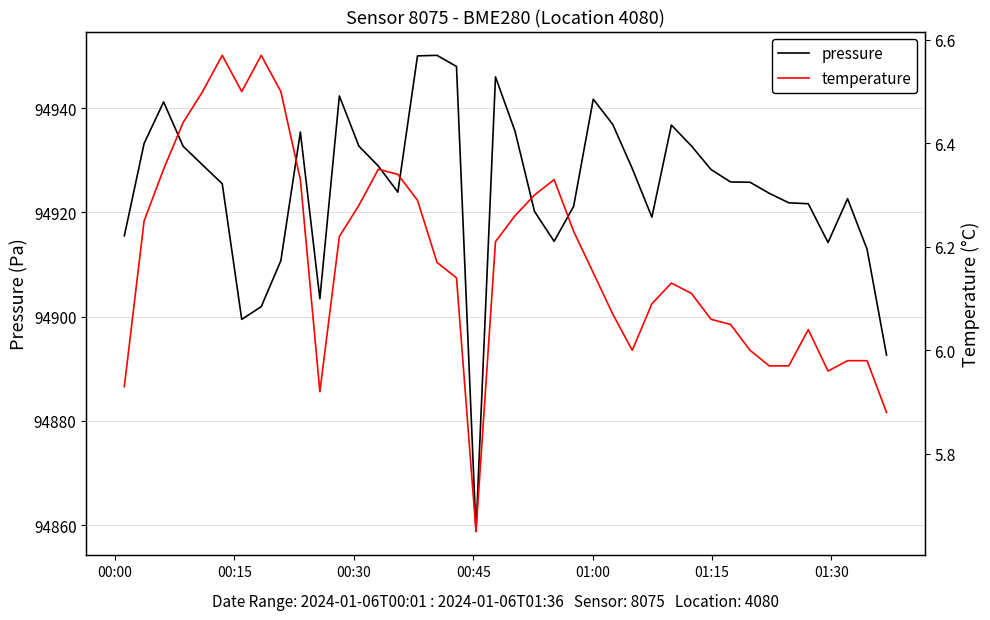

True or false: pressure and temperature intersect in this chart.

False